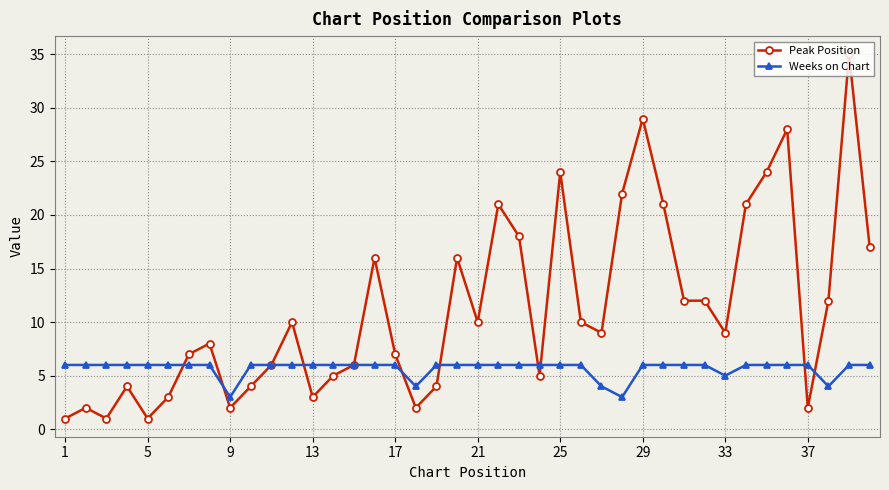

Which series has the largest total across all categories?

Peak Position